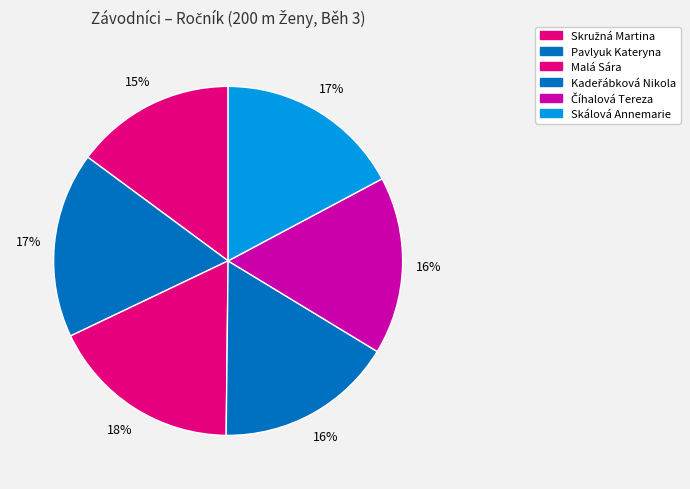

To the nearest percent, what portion does Malá Sára represent?

18%